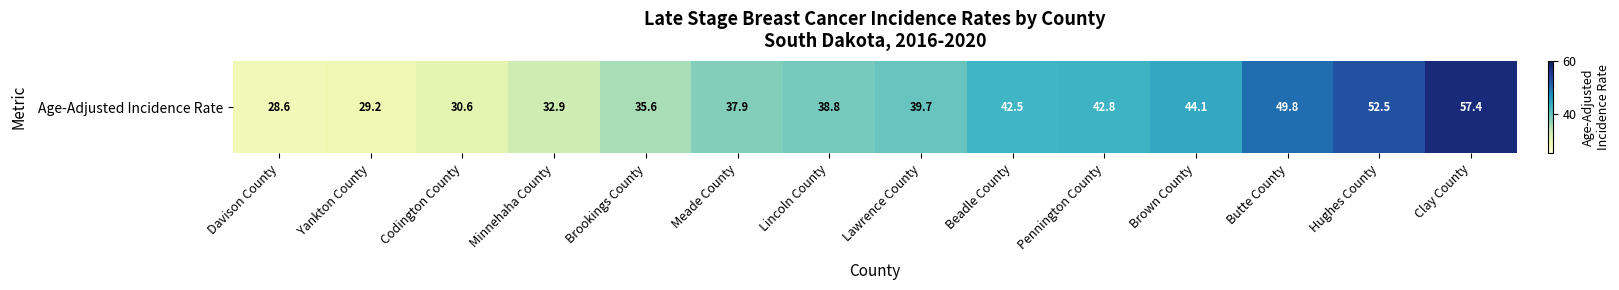

What is the difference between the maximum and minimum values?

28.8